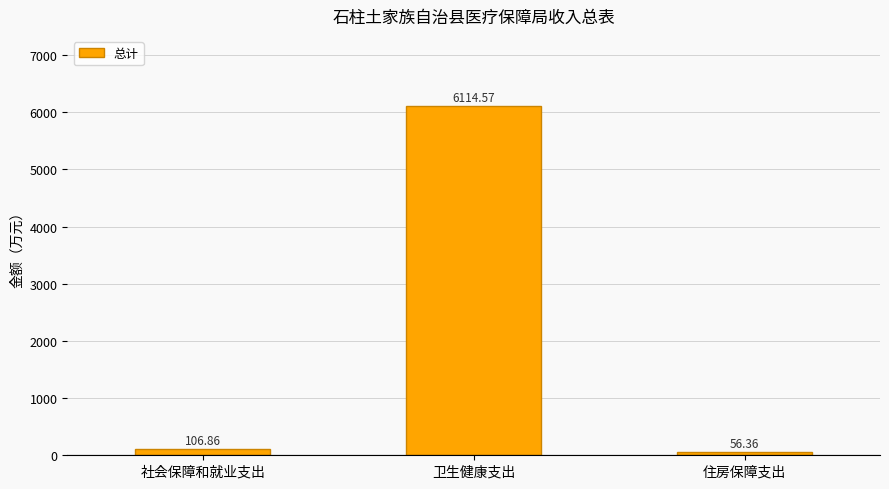

The chart shows a value of 6114.6 at 卫生健康支出. True or false?

True